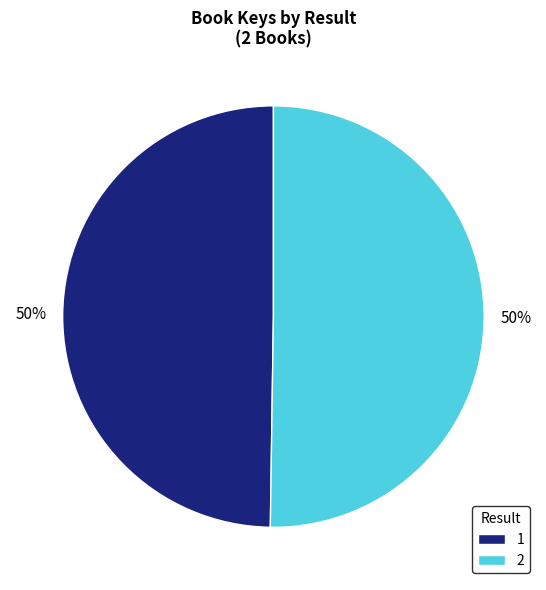

What is the ratio of the value at 2 to the value at 1?

1.0